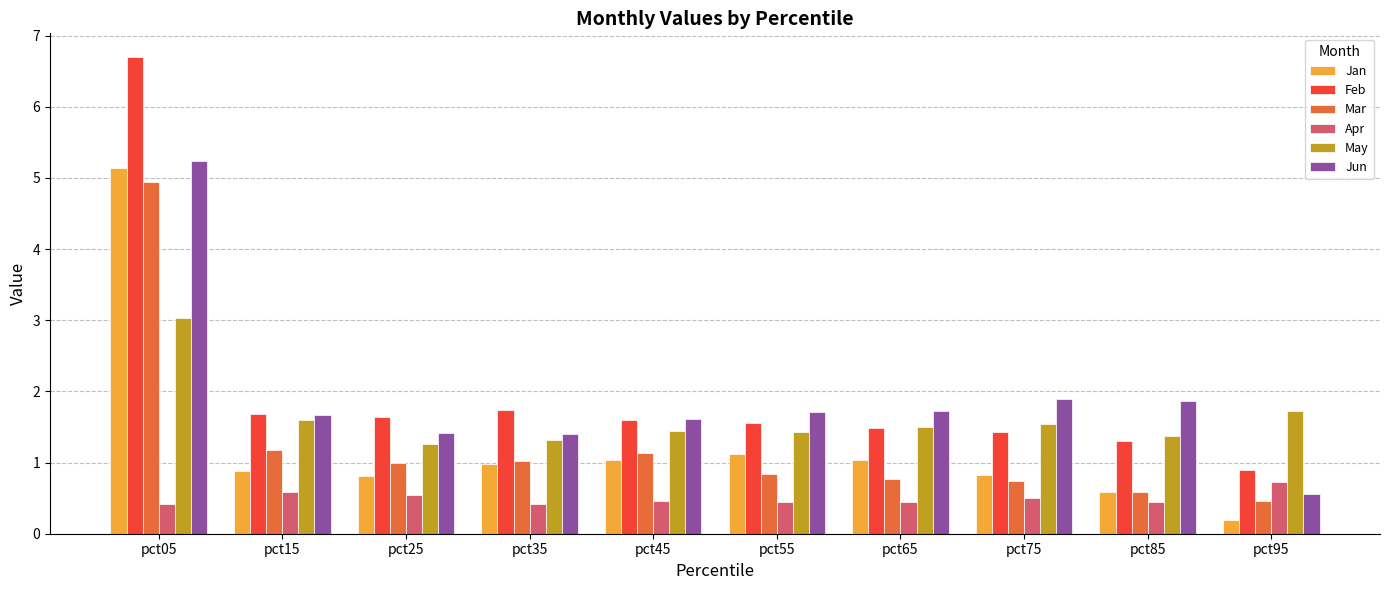

At which label is Jan closest to 2?

pct55